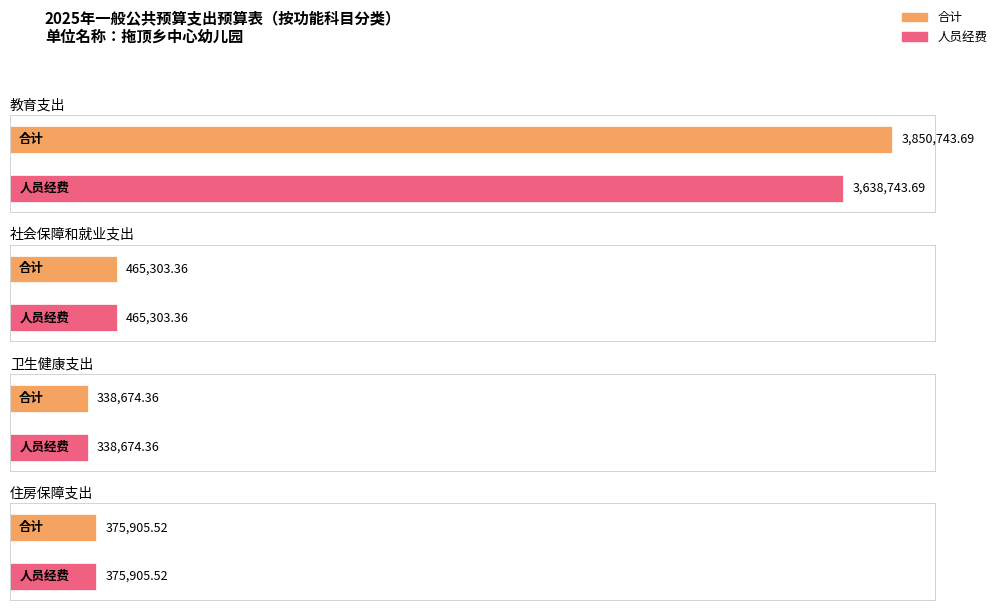

How many bars are there in each group?

2